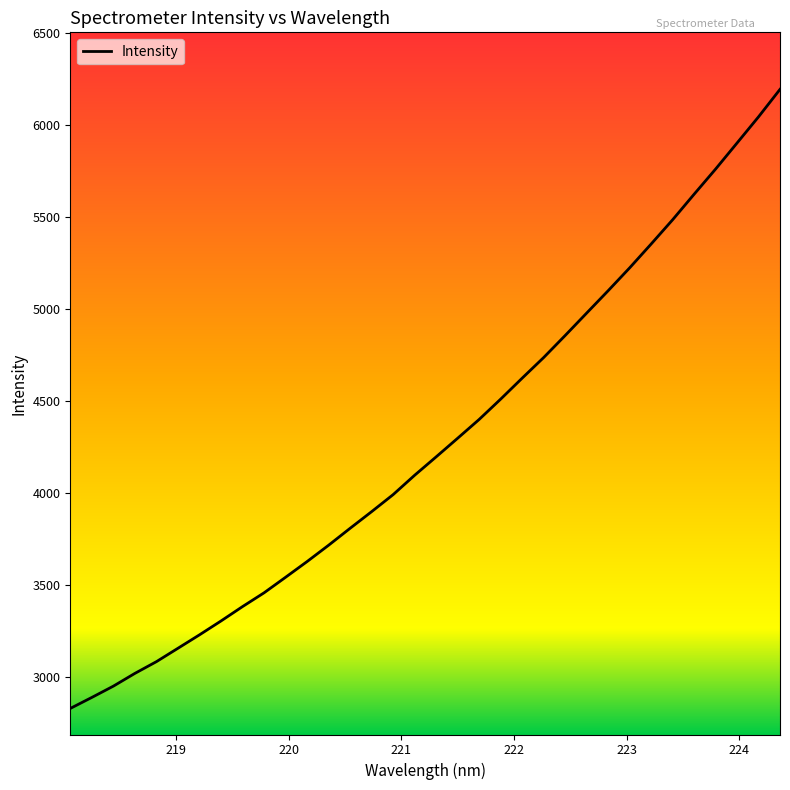

What is the difference between the maximum and minimum values?

3361.7